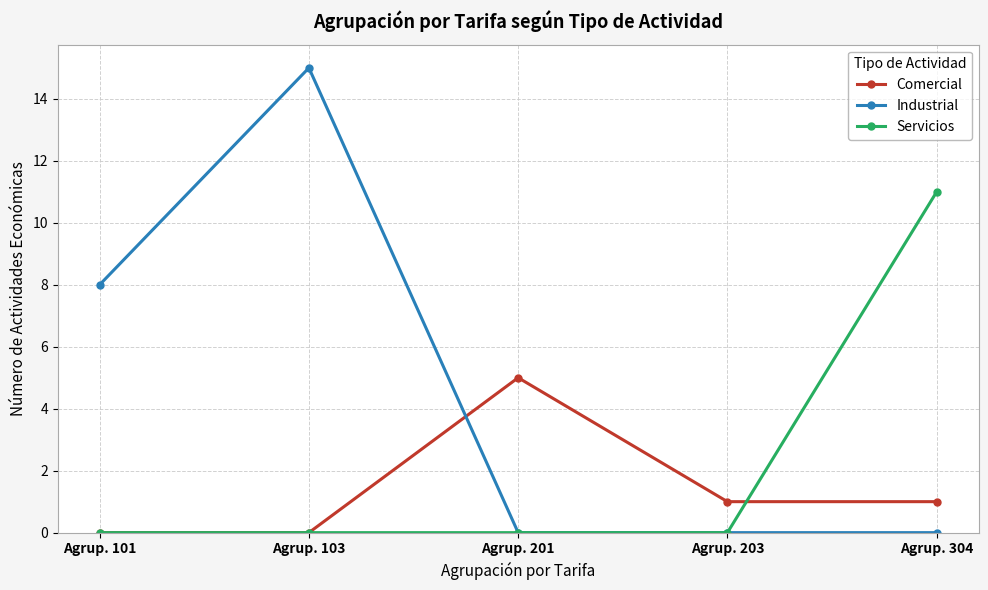

At which category is the sum across all series the highest?

Agrup. 103